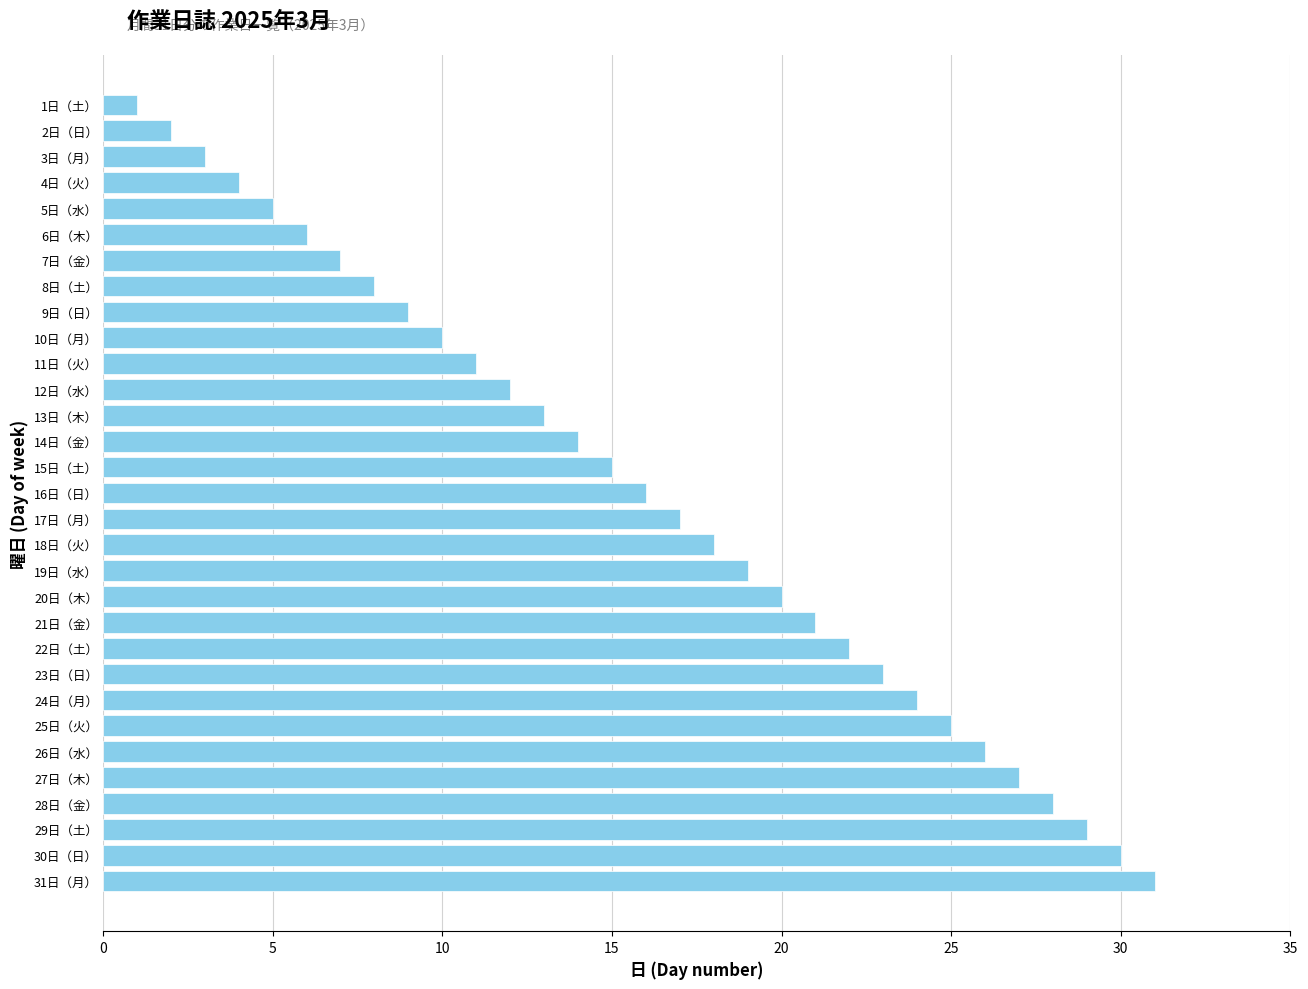

List the labels in order of value, largest first.

31日（月）, 30日（日）, 29日（土）, 28日（金）, 27日（木）, 26日（水）, 25日（火）, 24日（月）, 23日（日）, 22日（土）, 21日（金）, 20日（木）, 19日（水）, 18日（火）, 17日（月）, 16日（日）, 15日（土）, 14日（金）, 13日（木）, 12日（水）, 11日（火）, 10日（月）, 9日（日）, 8日（土）, 7日（金）, 6日（木）, 5日（水）, 4日（火）, 3日（月）, 2日（日）, 1日（土）